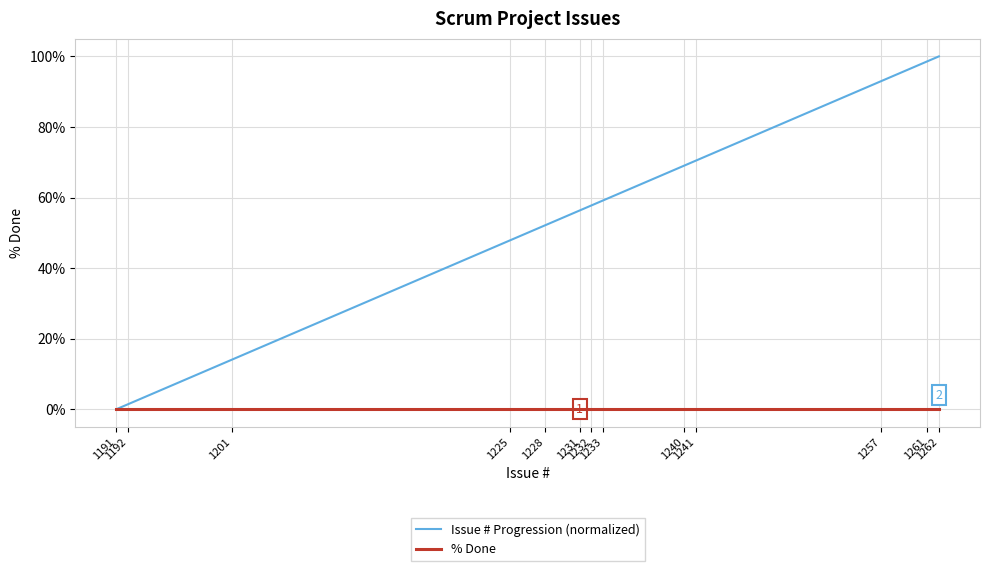

Which series has the largest total across all categories?

Issue # Progression (normalized)